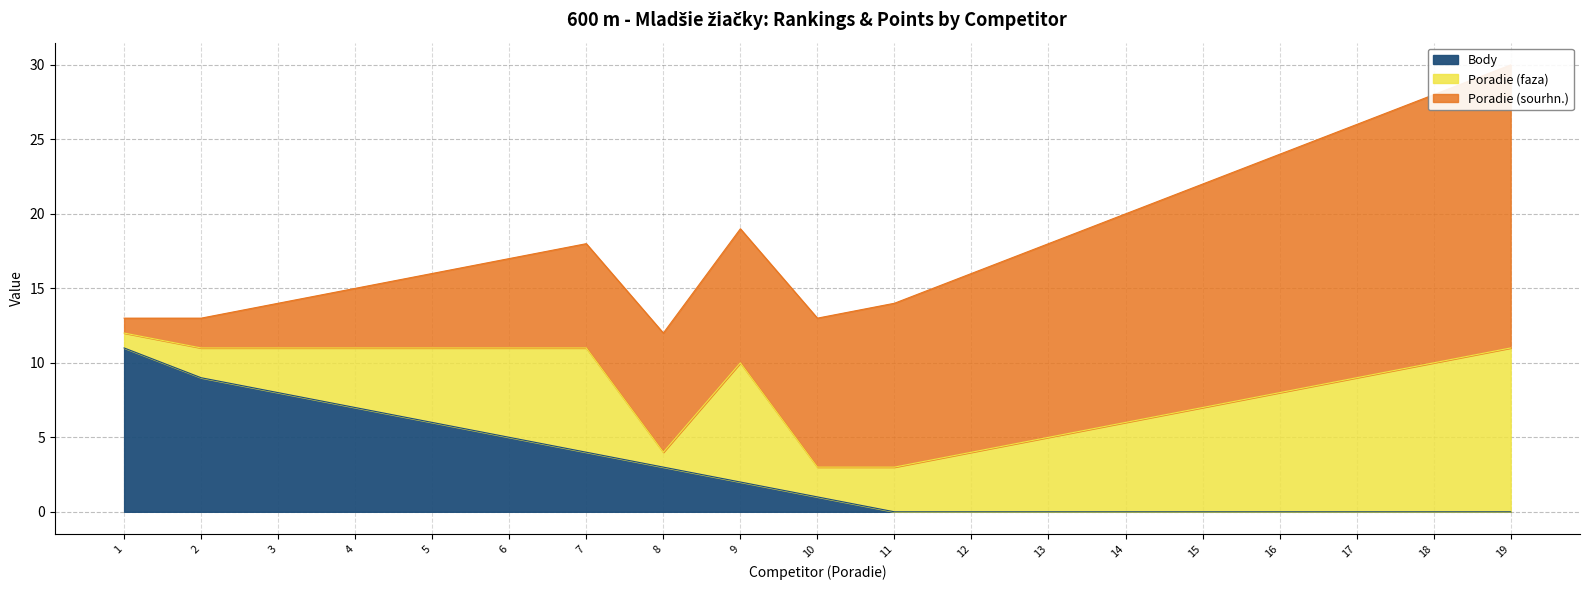

Is it true that Poradie (sourhn.) equals 4 at Moravcova Martina?

True